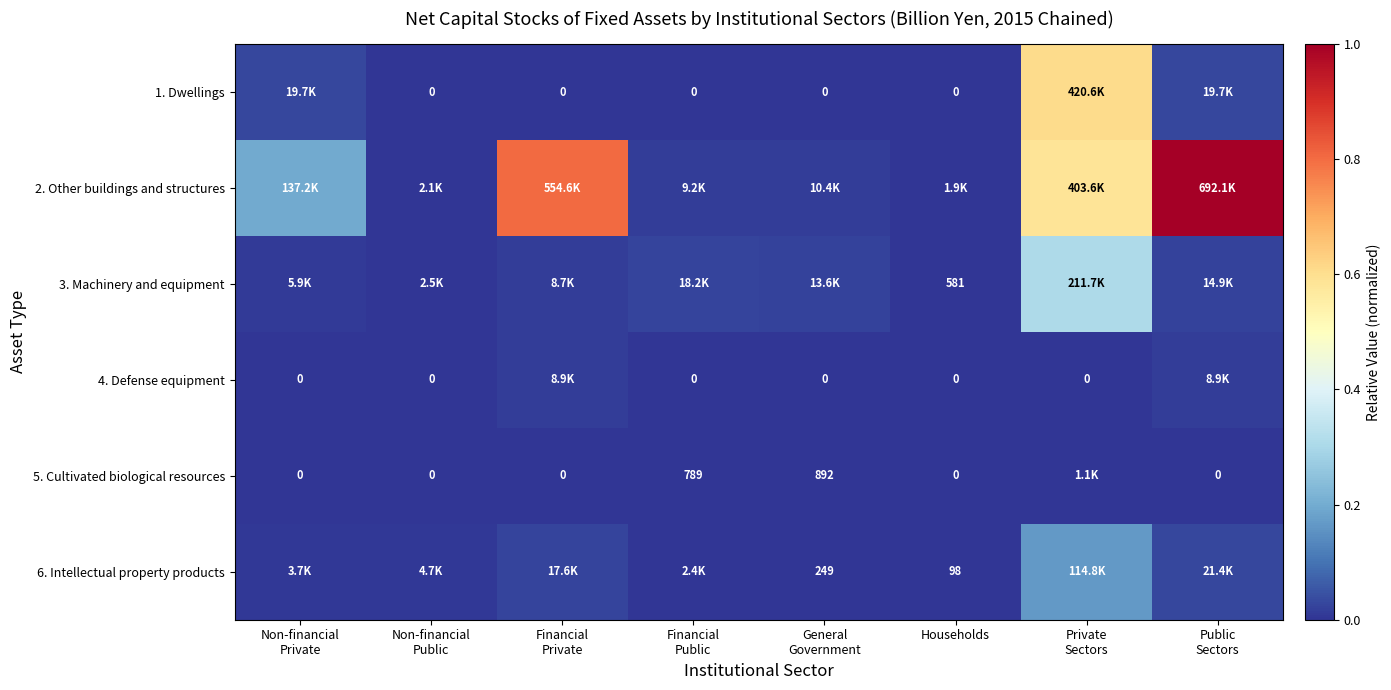

At which category is the sum across all series the highest?

Private
Sectors